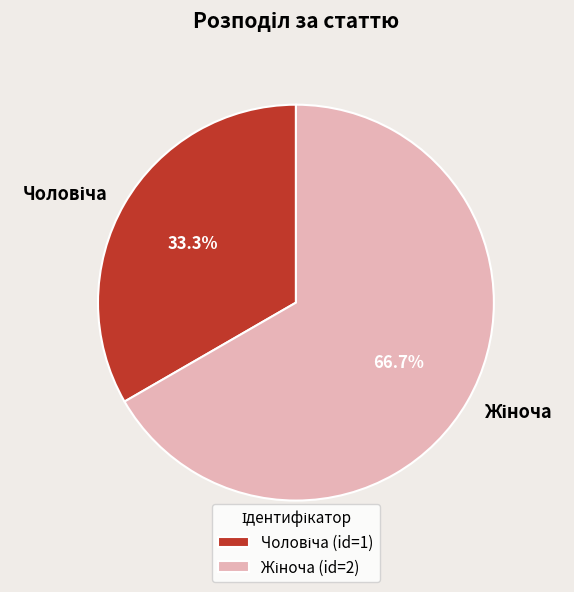

Is there any slice that represents more than half of the pie?

Yes